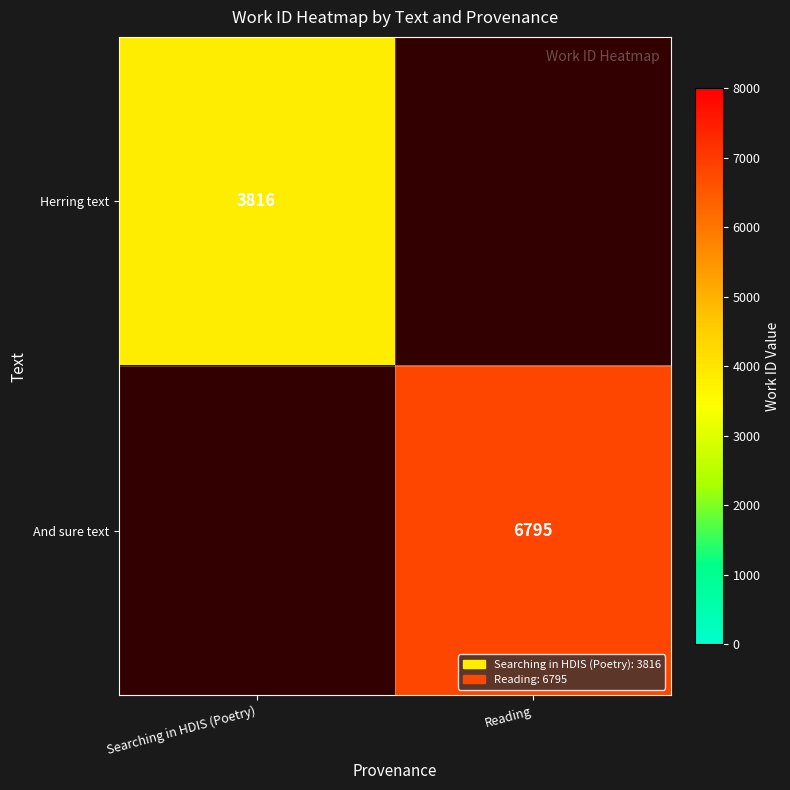

The And sure text series shows 6795 at Reading. True or false?

True